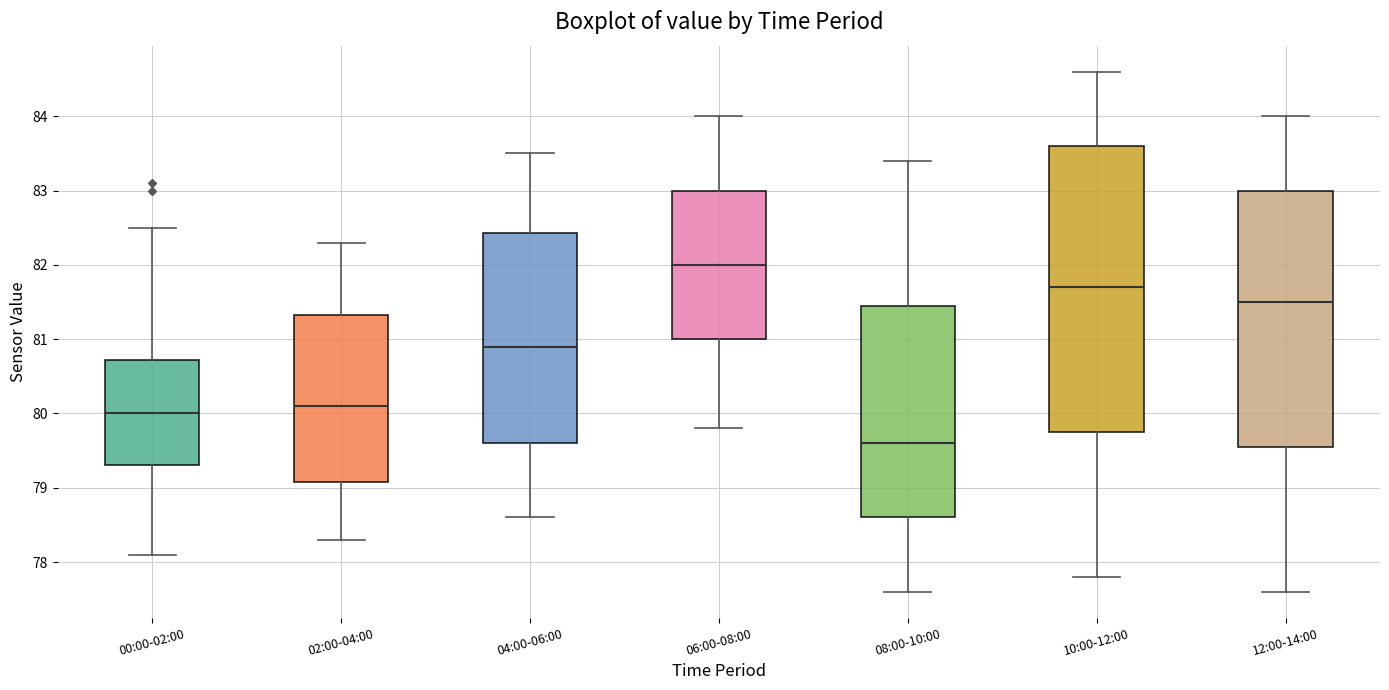

Which box's median line is the lowest?

08:00-10:00